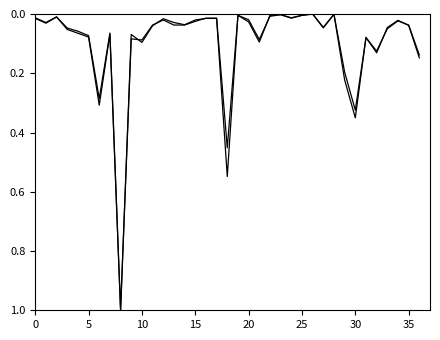

What is the greatest value displayed?

1.0